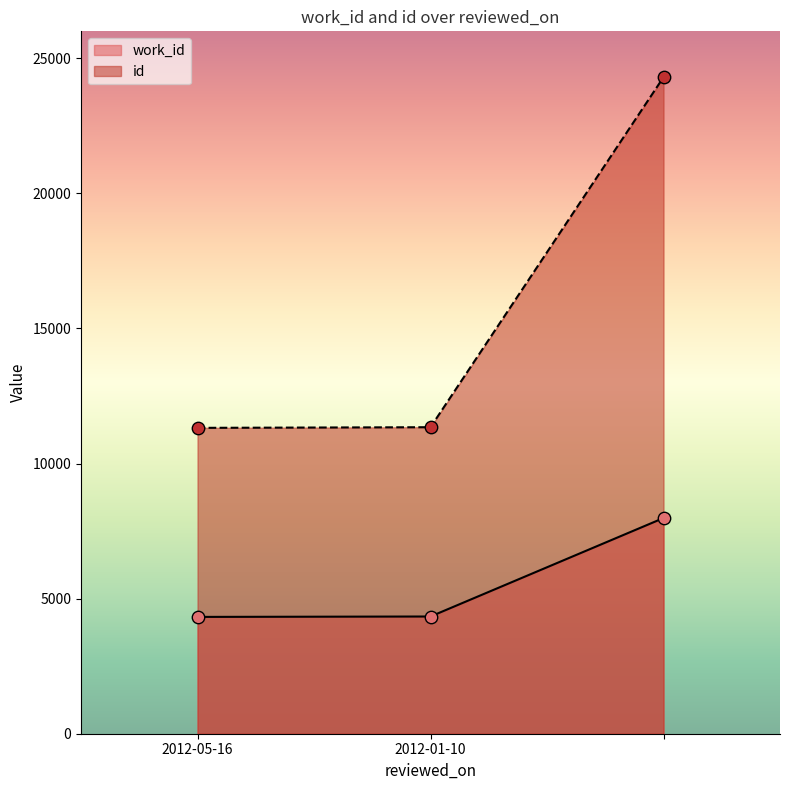

What are all the series names shown in the legend?

work_id, id